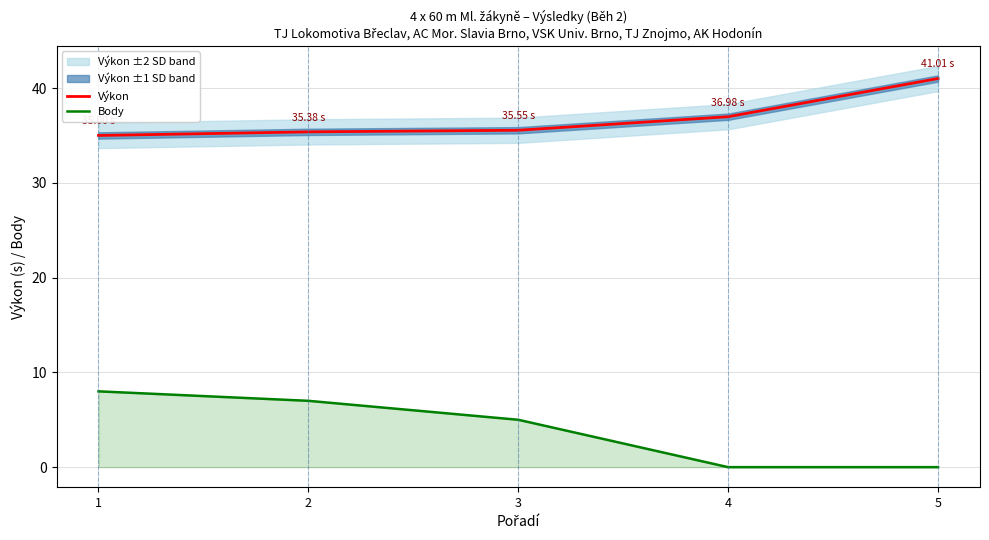

Which series has the largest range (max minus min)?

Body